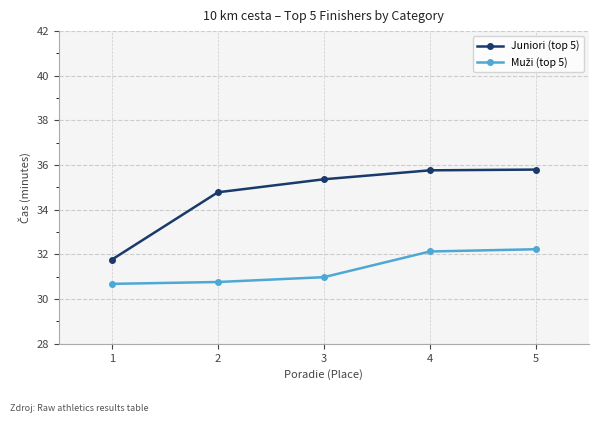

Which series changed the most between 1 and 3?

Juniori (top 5)